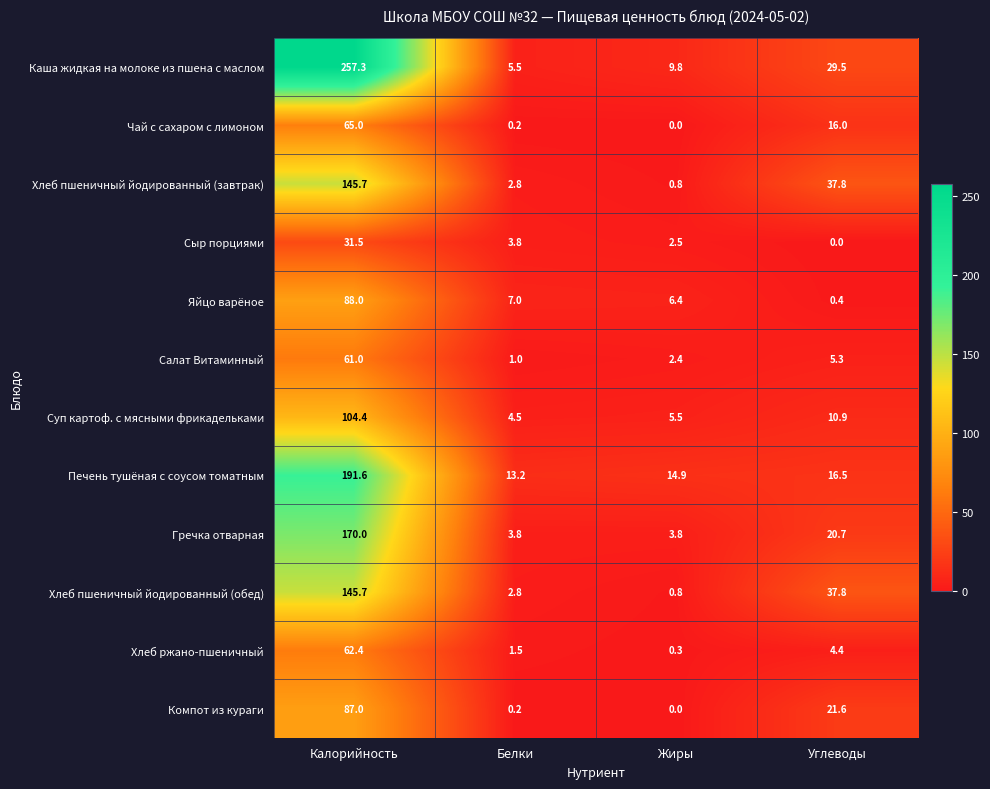

Is the value of Яйцо варёное at Белки greater than the value of Гречка отварная at Углеводы?

No